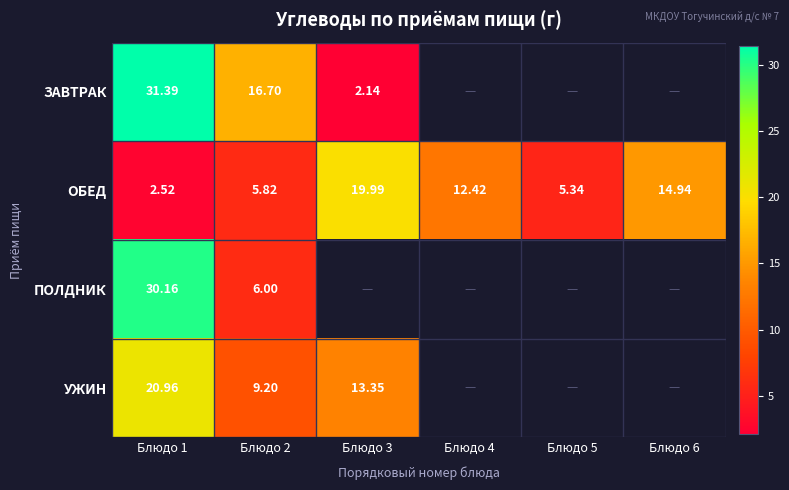

Rank the series at Блюдо 1 from lowest to highest value.

ОБЕД, УЖИН, ПОЛДНИК, ЗАВТРАК